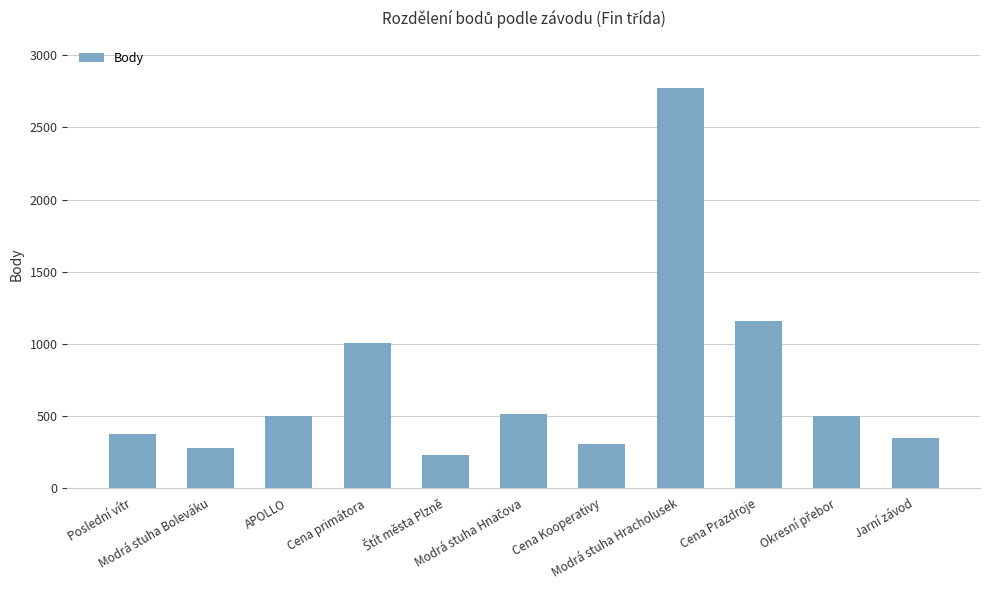

What is the minimum value shown in the chart?

226